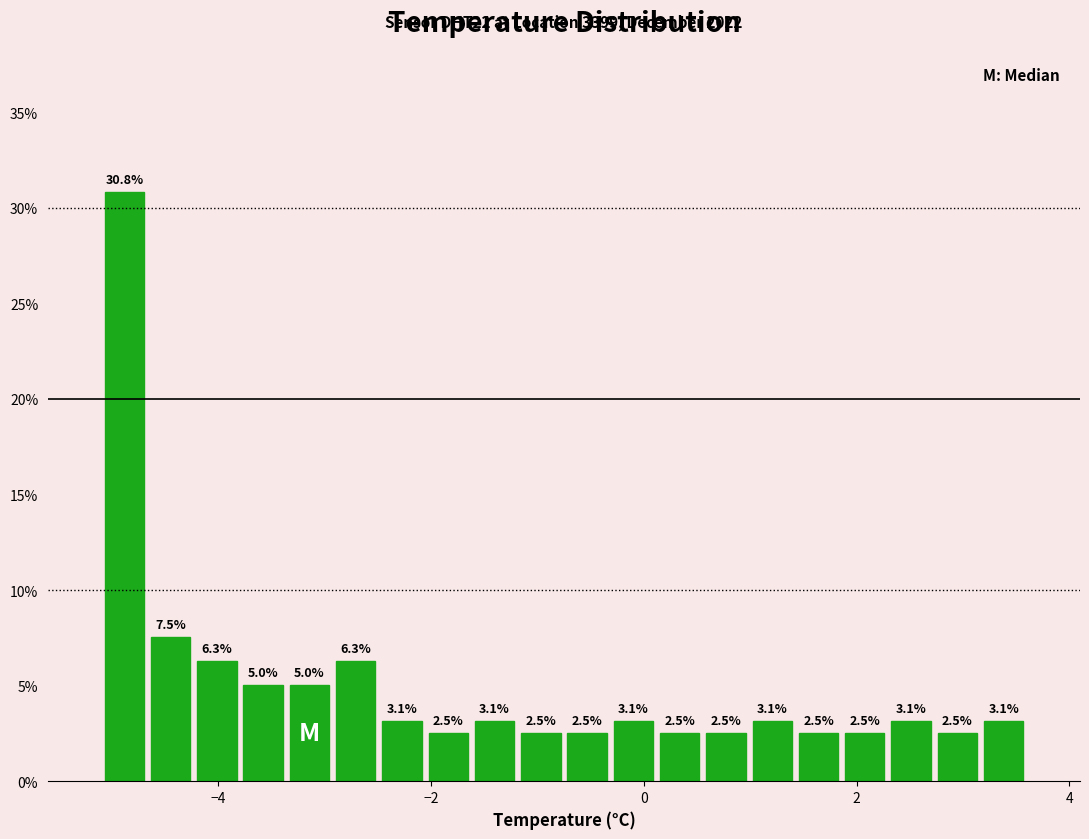

Around what value on the x-axis is the tallest bar? Give the approximate position of its centre, as read against the axis.

-4.8